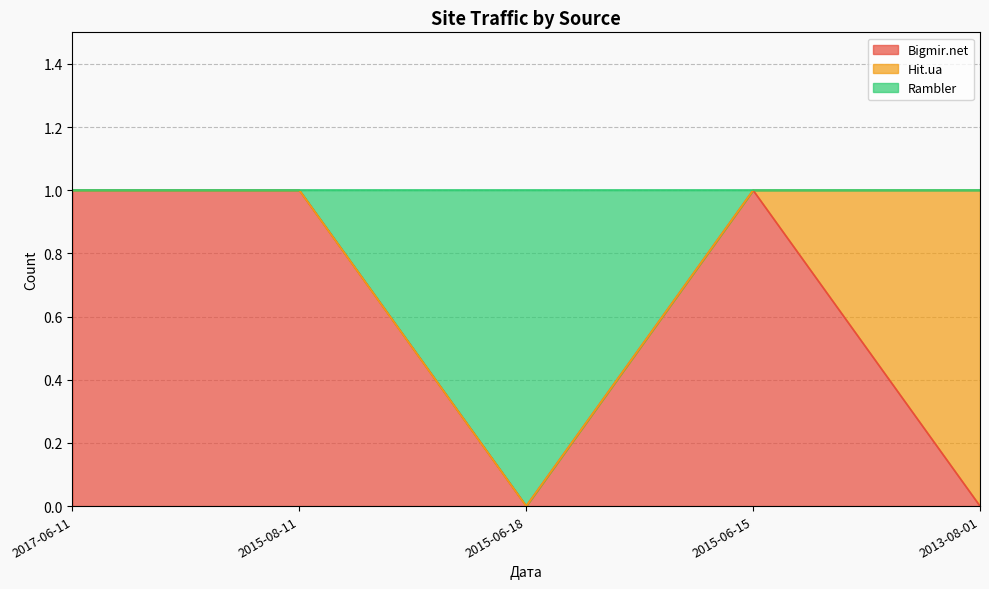

The value of Bigmir.net at 2015-06-18 is 0. True or false?

True